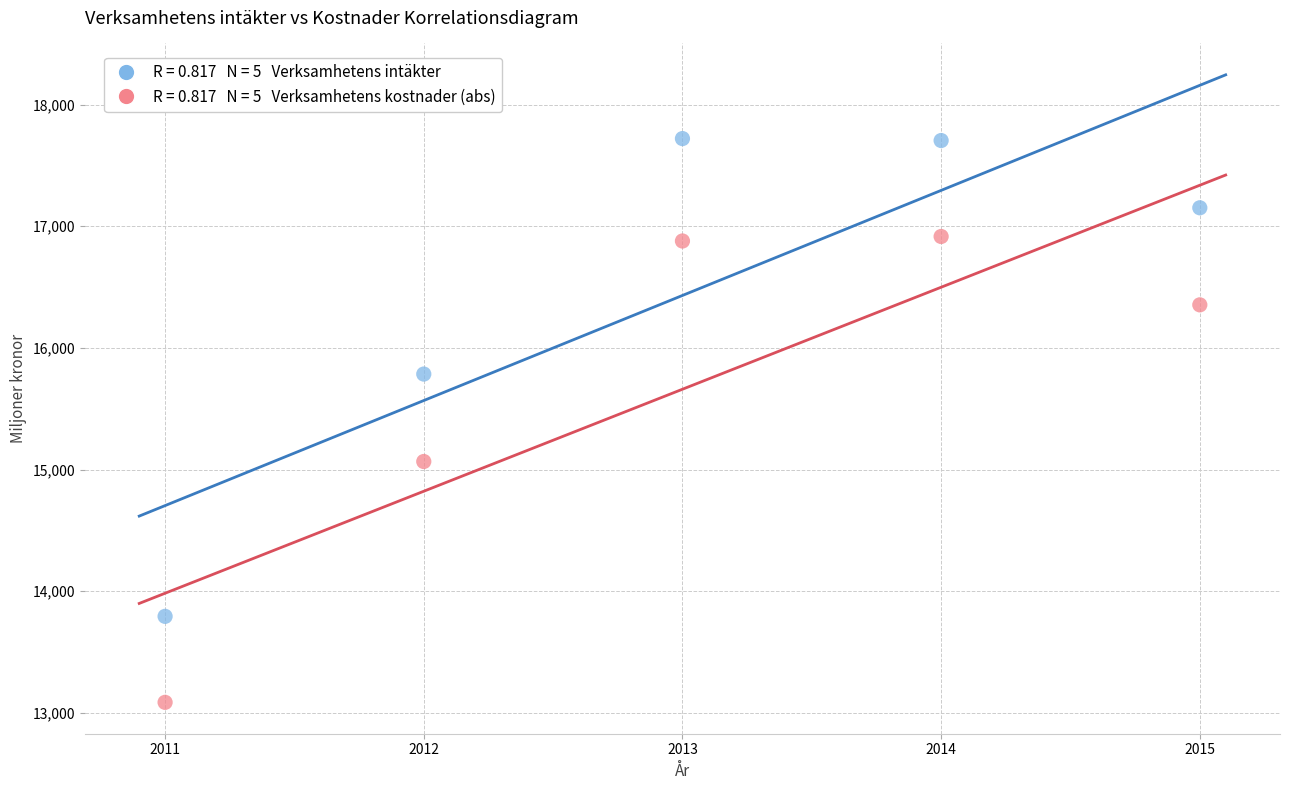

Across all data points, what is the range of X values (max minus min)?

4